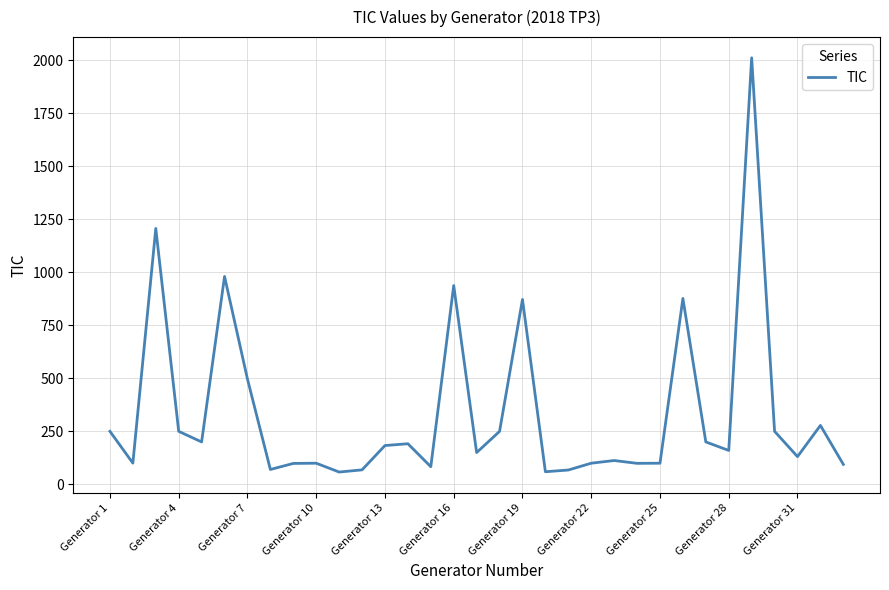

What is the smallest value displayed?

58.0